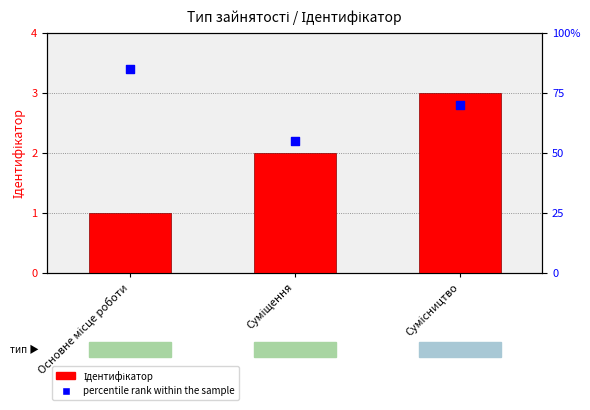

At which category is the sum across all series the highest?

Основне місце роботи